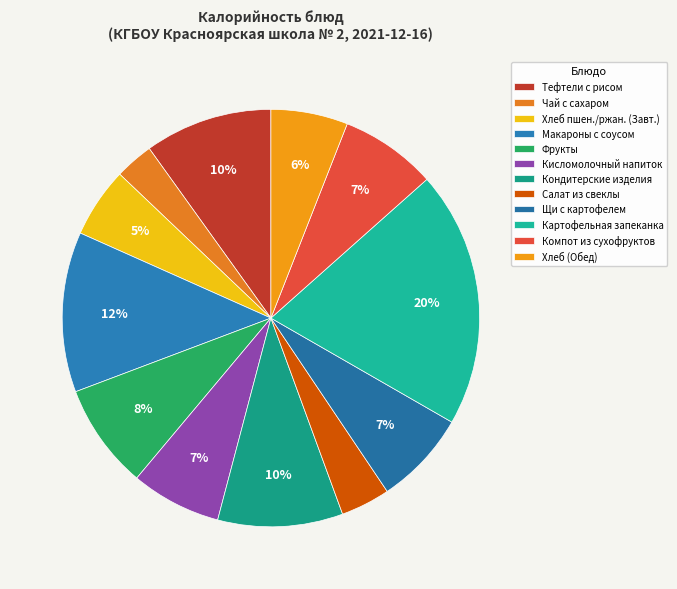

To the nearest percent, what is the difference between the largest and smallest slice percentages?

17%